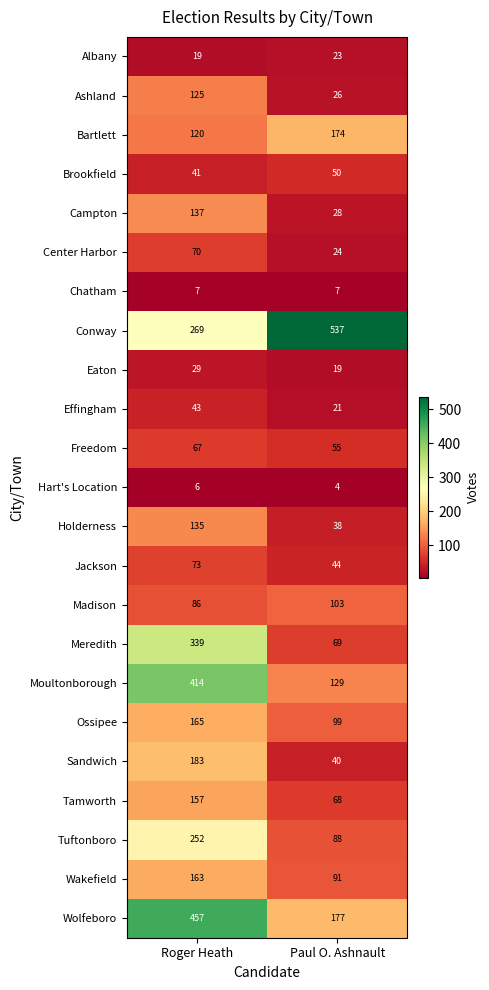

What is the difference between the highest and lowest values at Roger Heath?

451